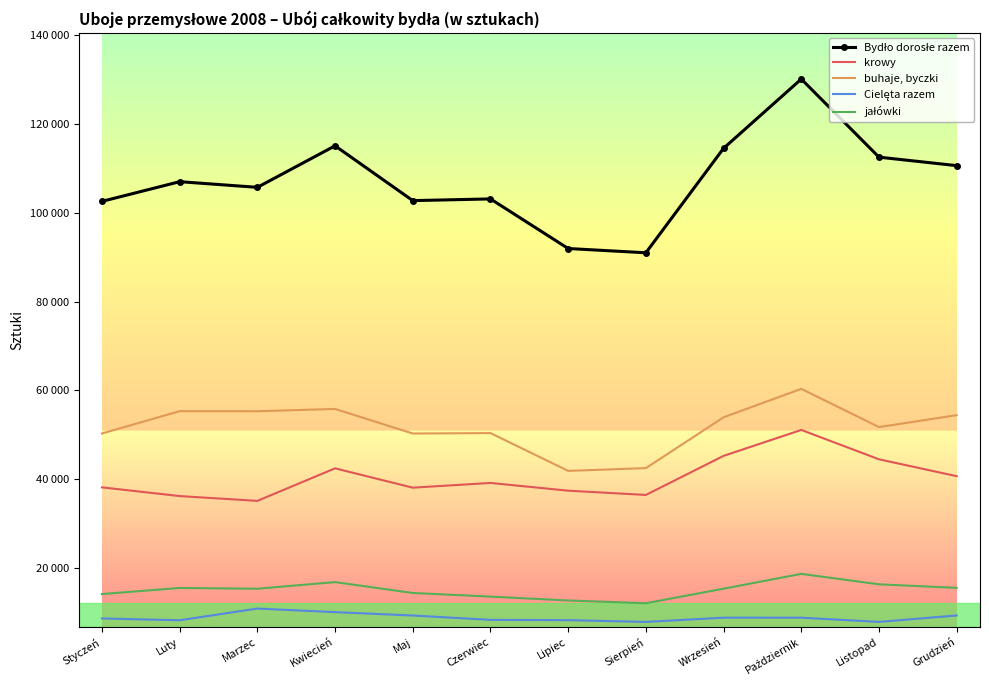

At how many categories does at least one series exceed 84737?

12